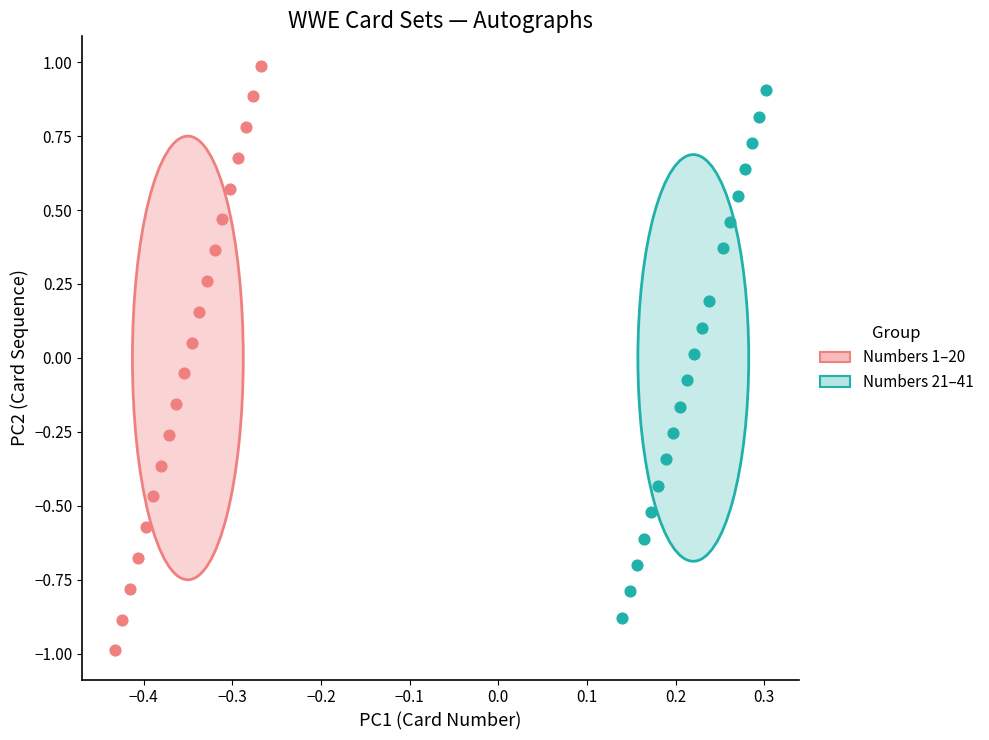

Which series has the largest Y range (max minus min)?

Numbers 1–20